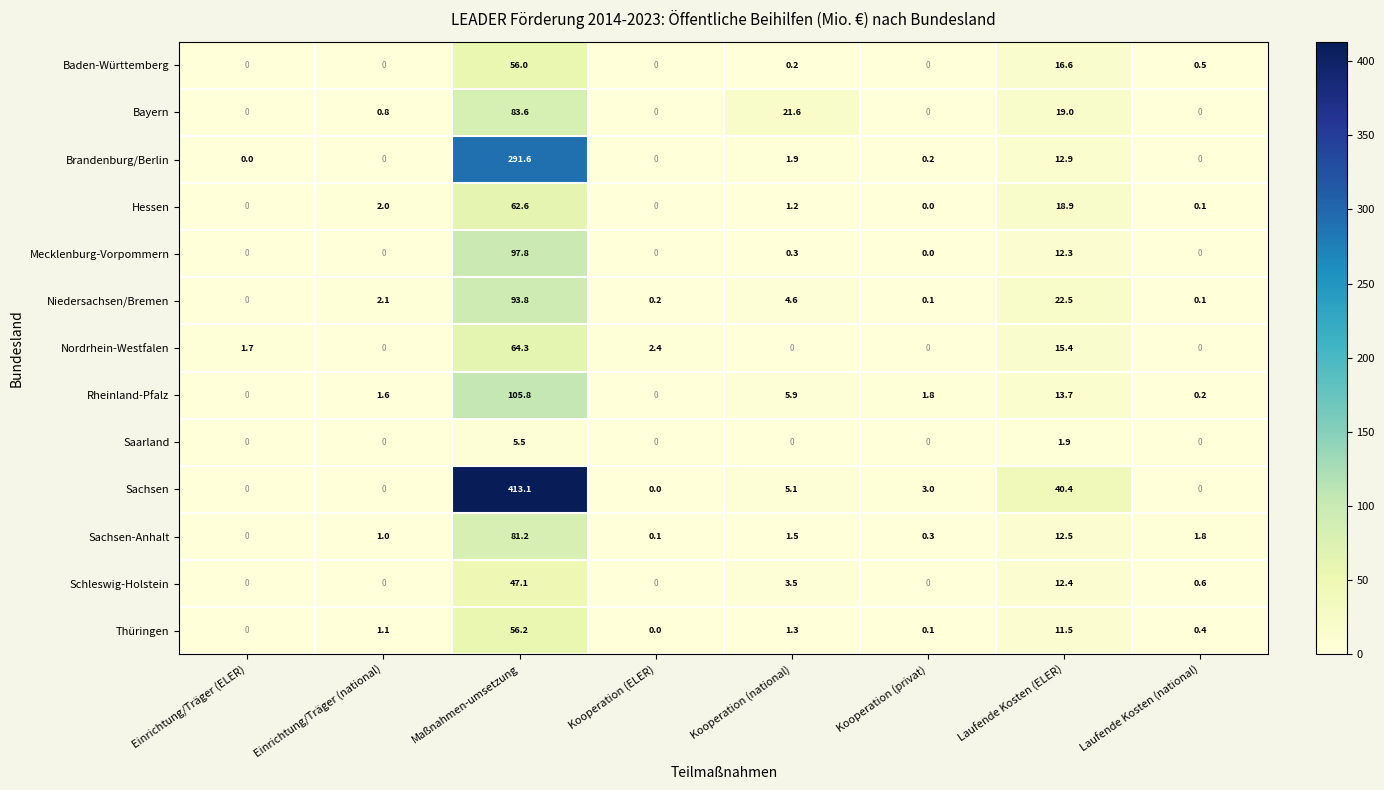

The Saarland series shows 5.5 at Maßnahmen-umsetzung. True or false?

True